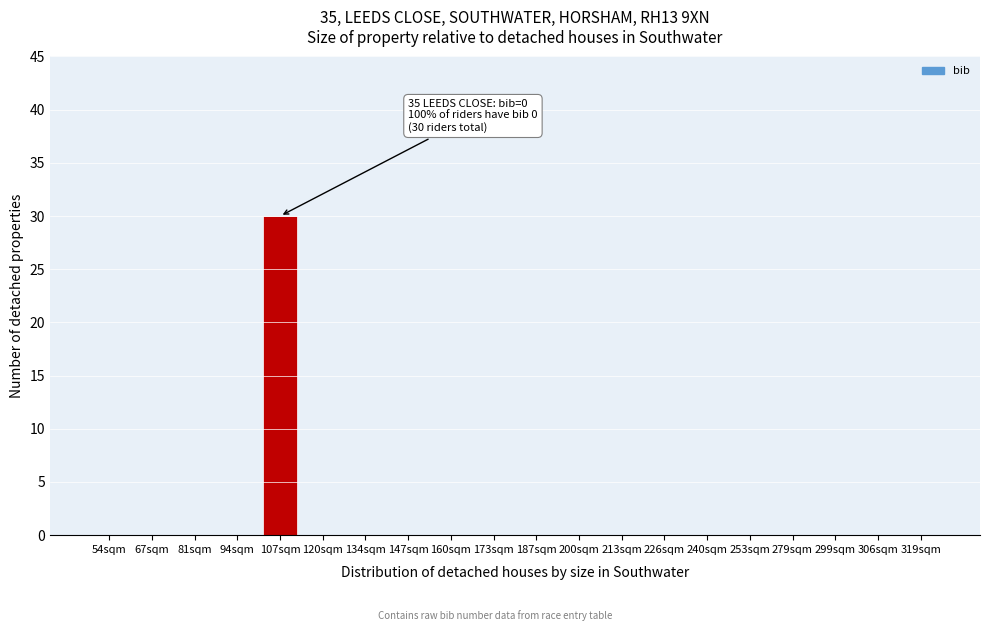

Reading left to right, extract all data points from this chart.

54sqm=0	67sqm=0	81sqm=0	94sqm=0	107sqm=30	120sqm=0	134sqm=0	147sqm=0	160sqm=0	173sqm=0	187sqm=0	200sqm=0	213sqm=0	226sqm=0	240sqm=0	253sqm=0	279sqm=0	299sqm=0	306sqm=0	319sqm=0